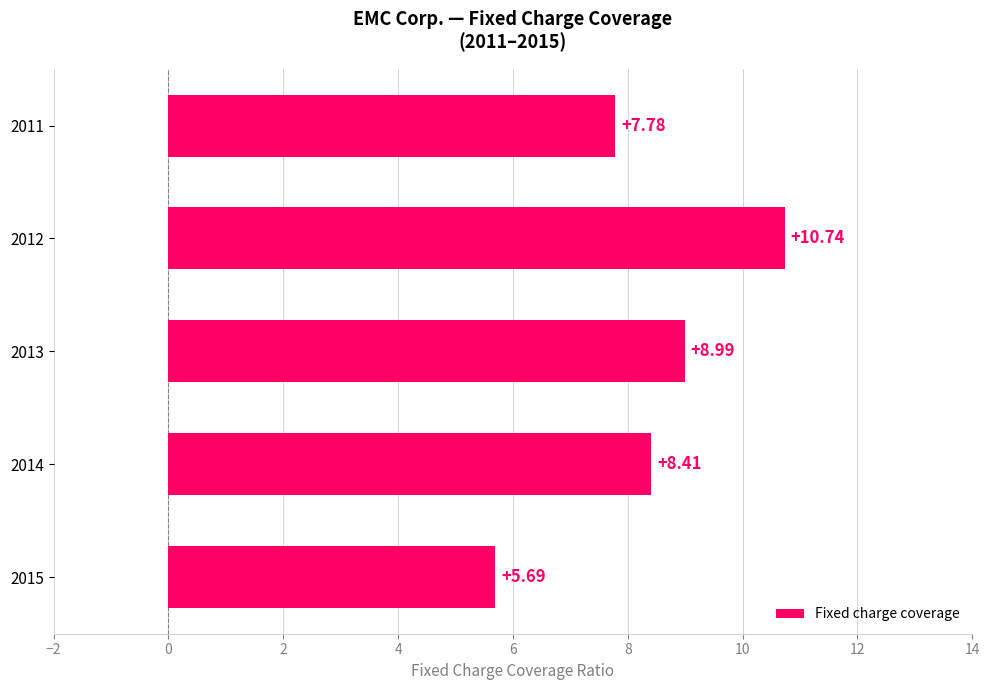

Rank the categories by value from lowest to highest.

2015, 2011, 2014, 2013, 2012